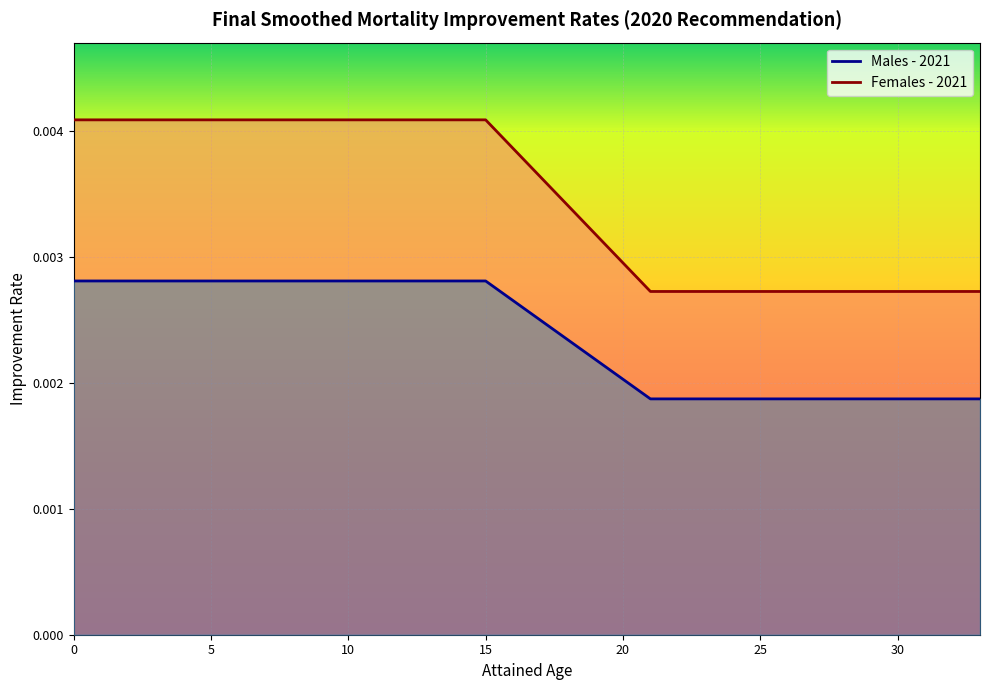

Is it true that Females - 2021 equals 0.0 at 8?

True